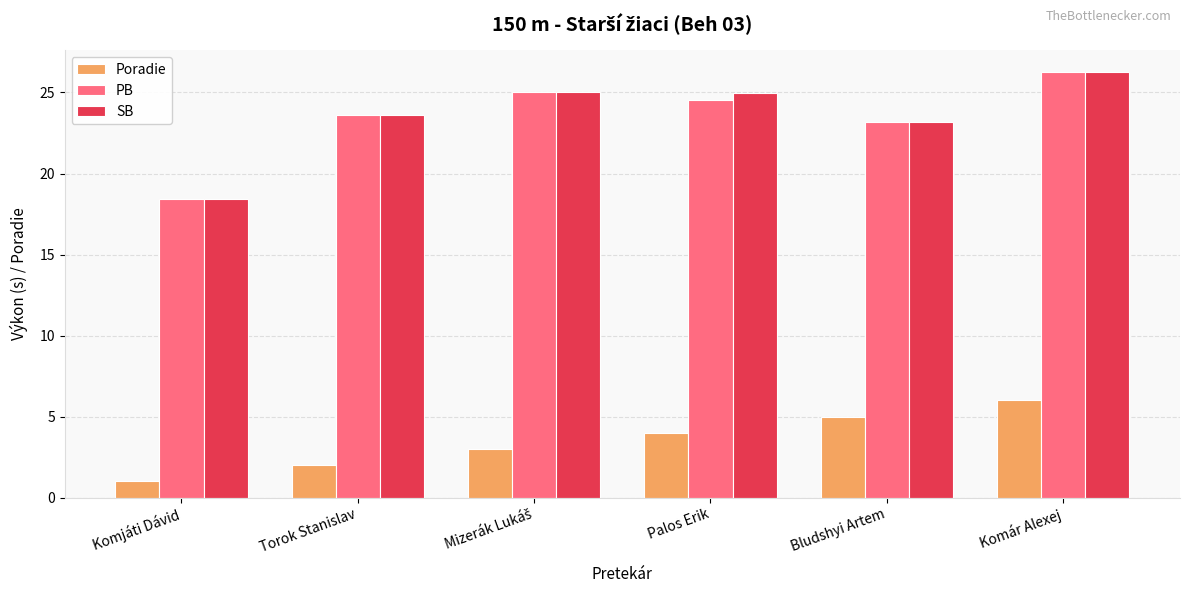

How many bars are there in each group?

3